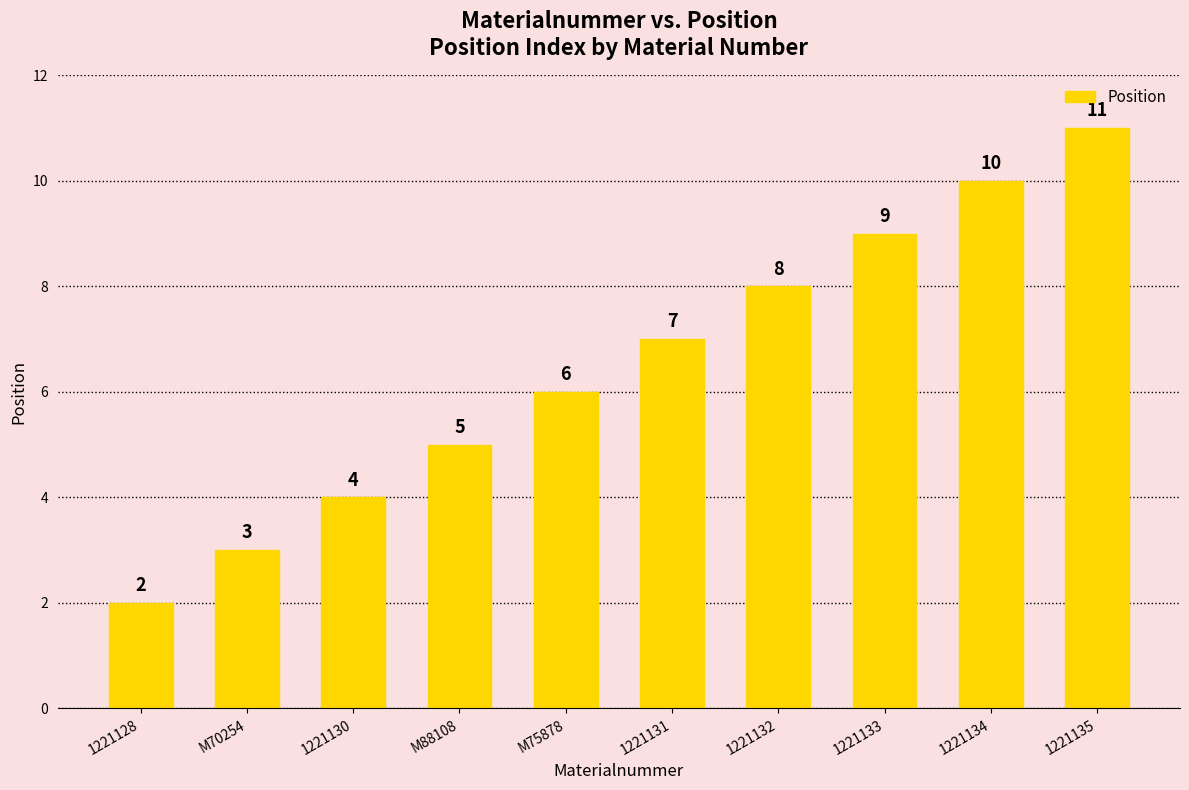

What is the difference between the values at 1221135 and M88108?

6